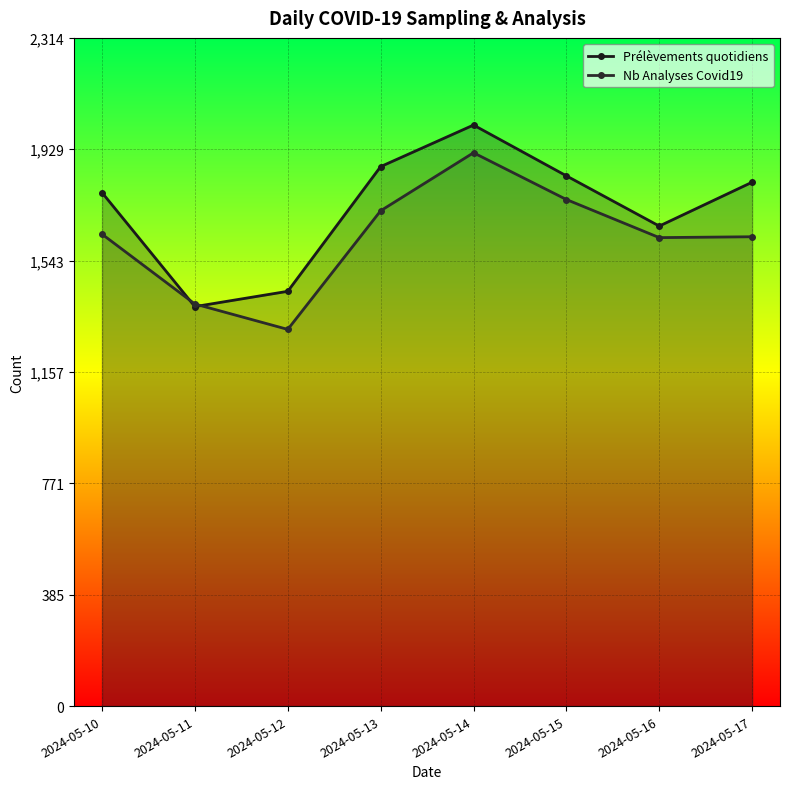

At which category does Nb Analyses Covid19 reach its first local peak?

2024-05-14